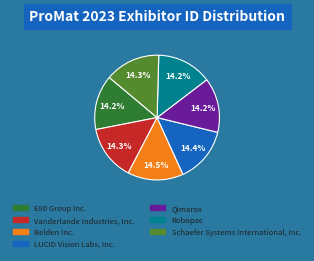

What percentage do Schaefer Systems International, Inc. and LUCID Vision Labs, Inc. together represent?

28.7%